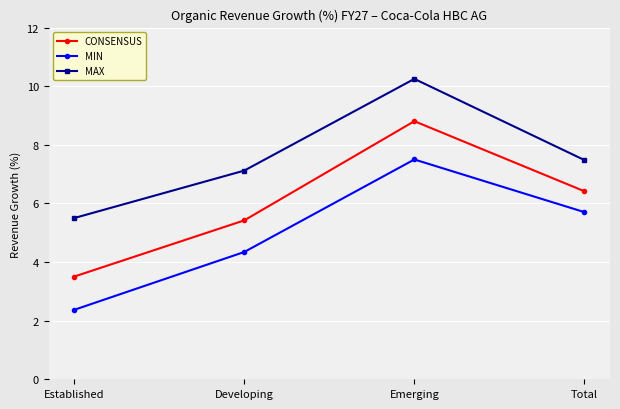

True or false: MIN and MAX intersect in this chart.

False